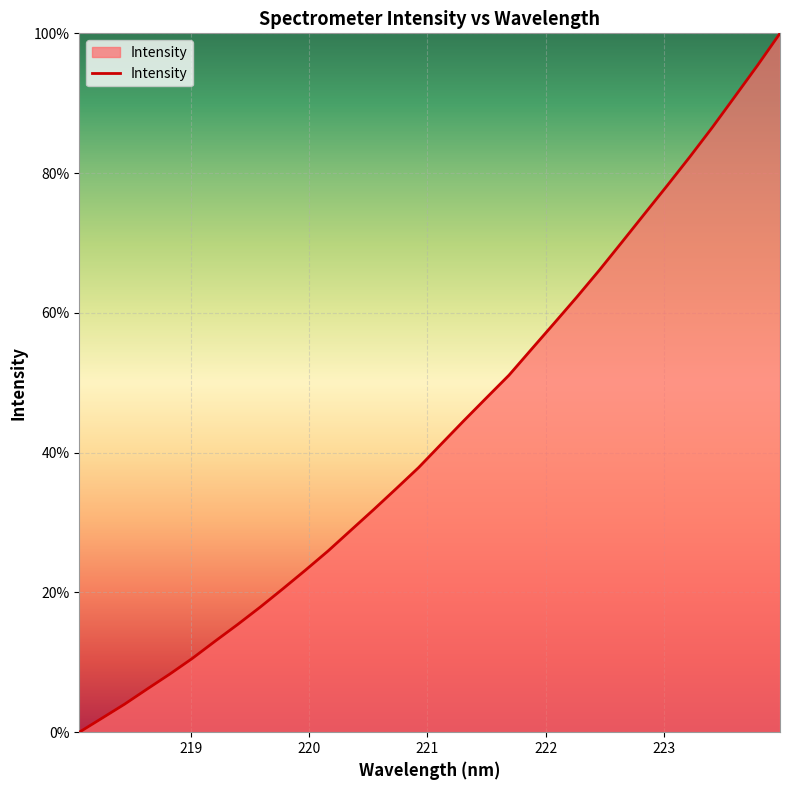

What is the average value?

43.3